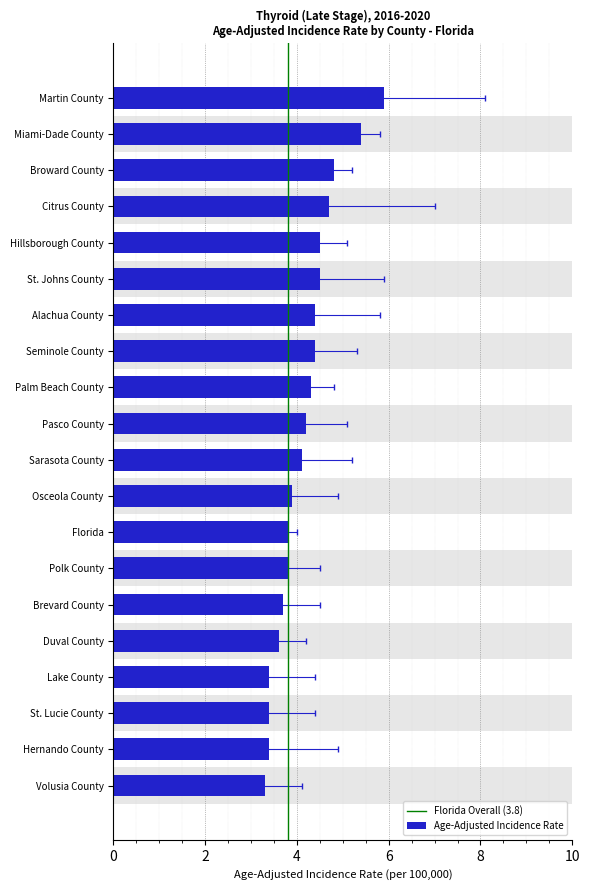

Rank the categories by value from highest to lowest.

Martin County, Miami-Dade County, Broward County, Citrus County, Hillsborough County, St. Johns County, Alachua County, Seminole County, Palm Beach County, Pasco County, Sarasota County, Osceola County, Florida, Polk County, Brevard County, Duval County, Lake County, St. Lucie County, Hernando County, Volusia County